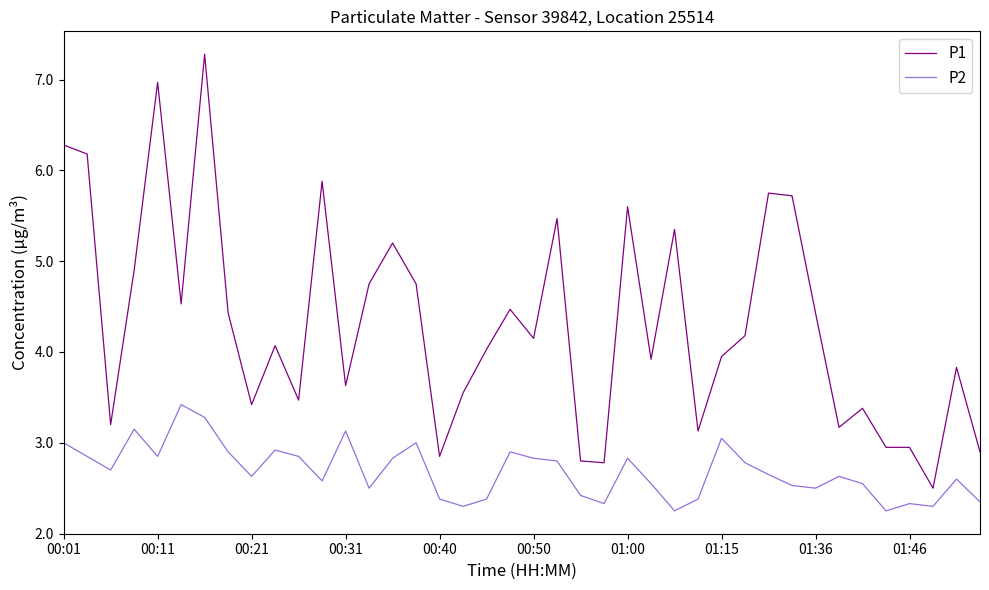

Which series has the widest spread of values?

P1